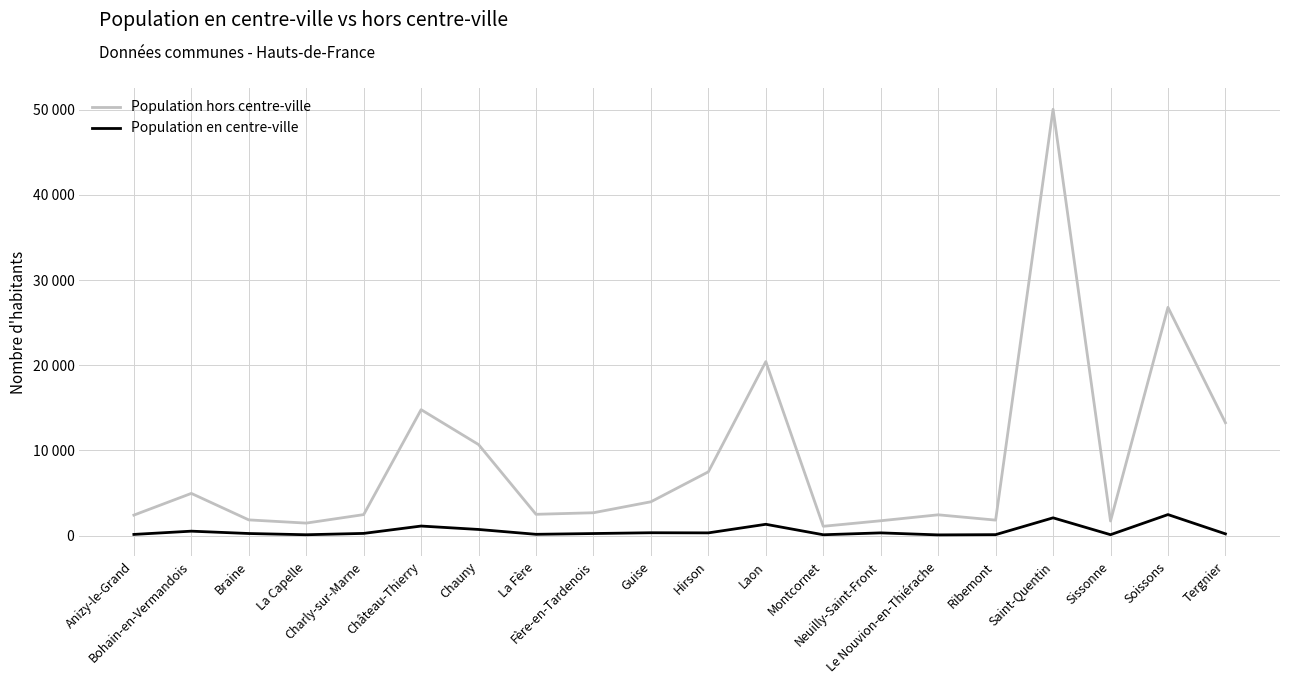

Does the chart have visible grid lines?

Yes